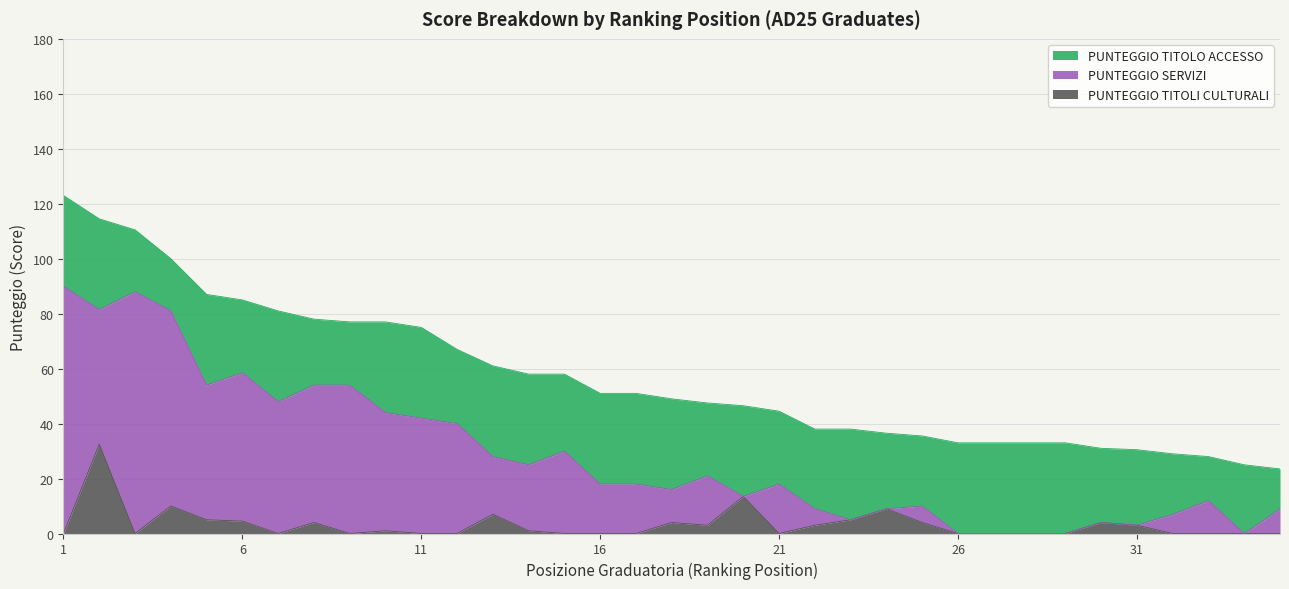

At which label does PUNTEGGIO TITOLI CULTURALI reach its minimum?

1